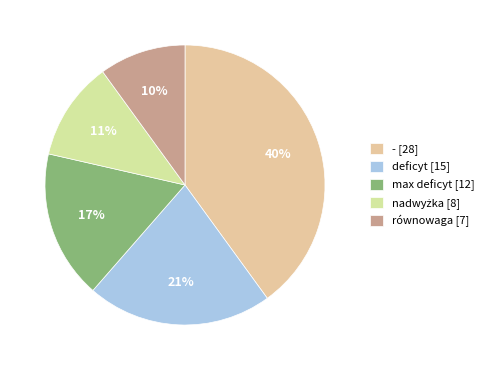

How many slices are in this pie chart?

5